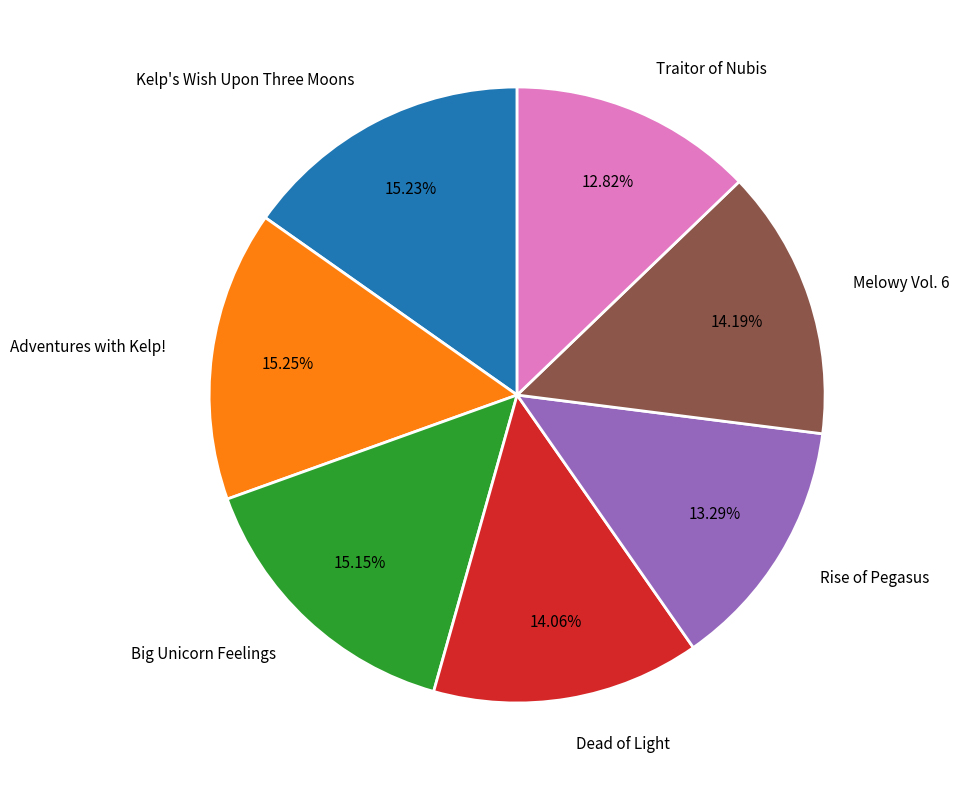

Does any single category account for the majority?

No